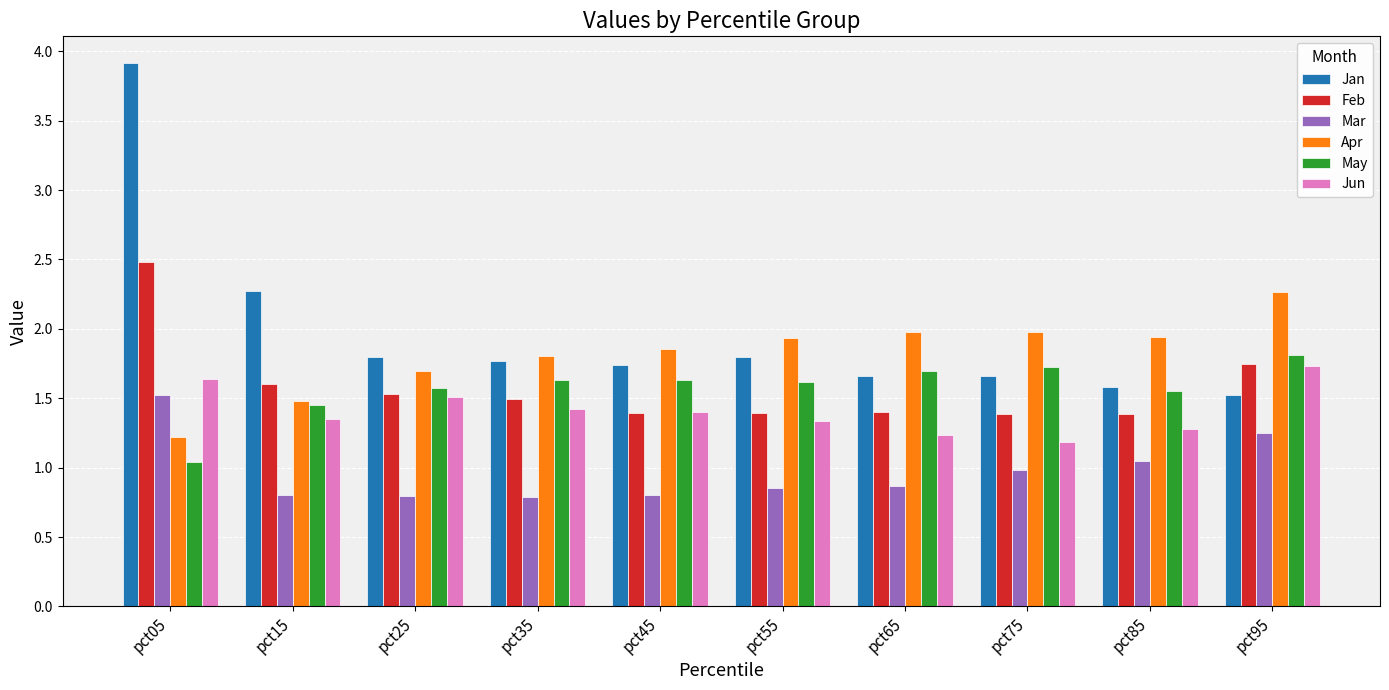

Which series has the largest range (max minus min)?

Jan